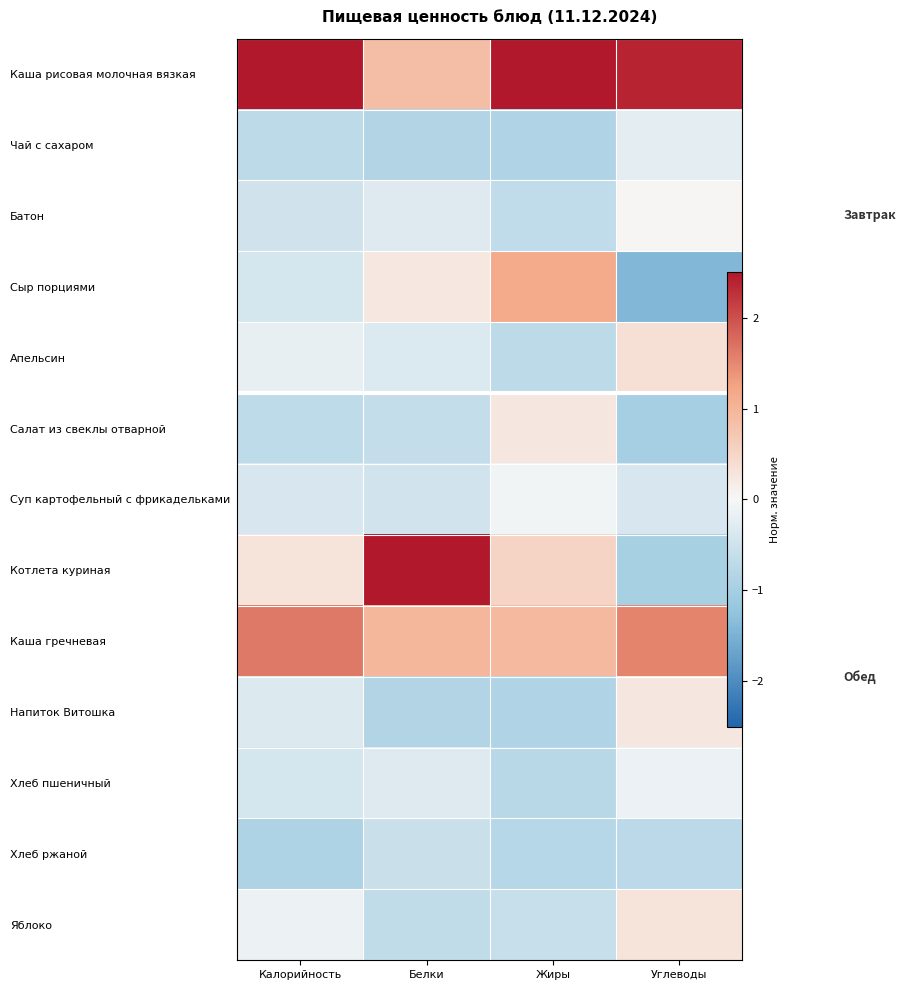

Count the Напиток Витошка values in the range 0 to 1.

1